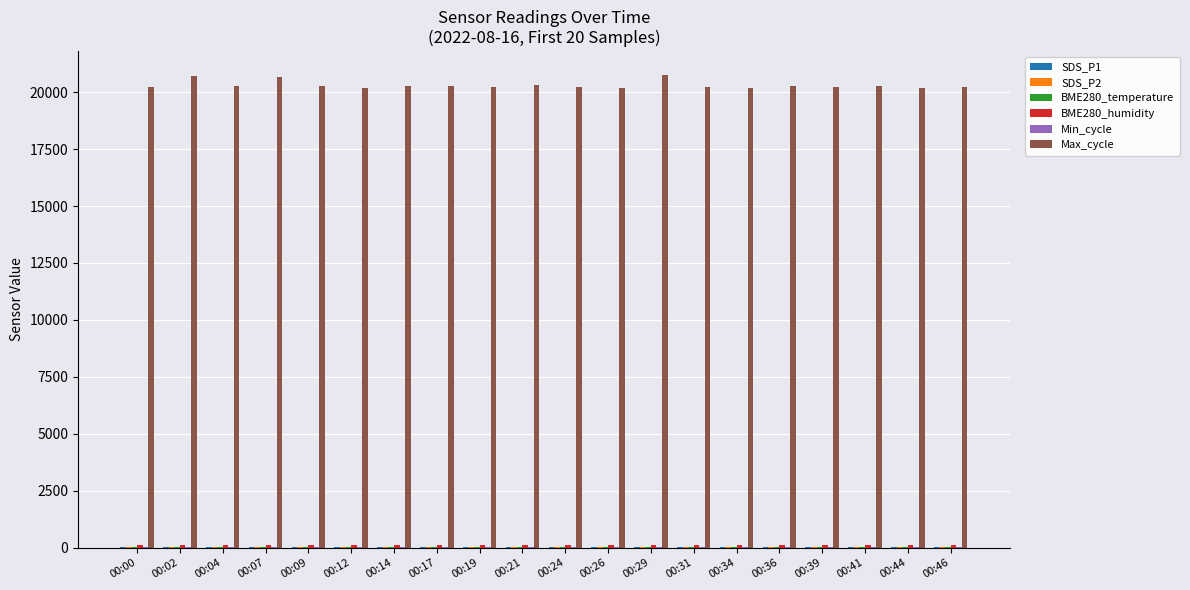

Which series has the largest total across all categories?

Max_cycle